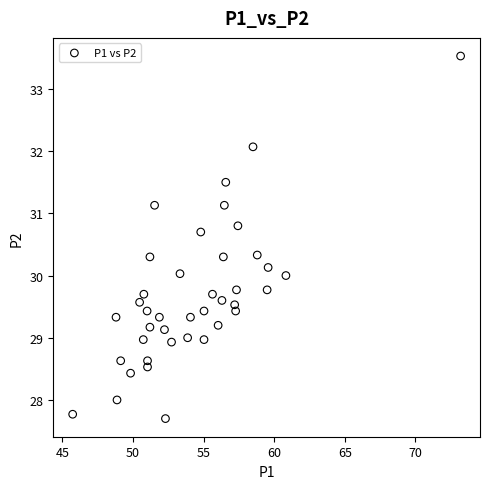

What is the range of X values (max minus min)?

27.5